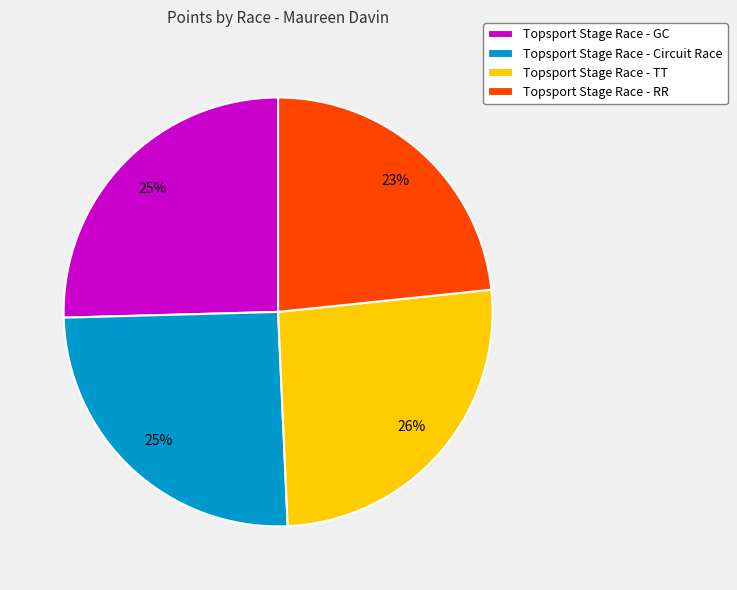

To the nearest percent, what portion does Topsport Stage Race - RR represent?

23%